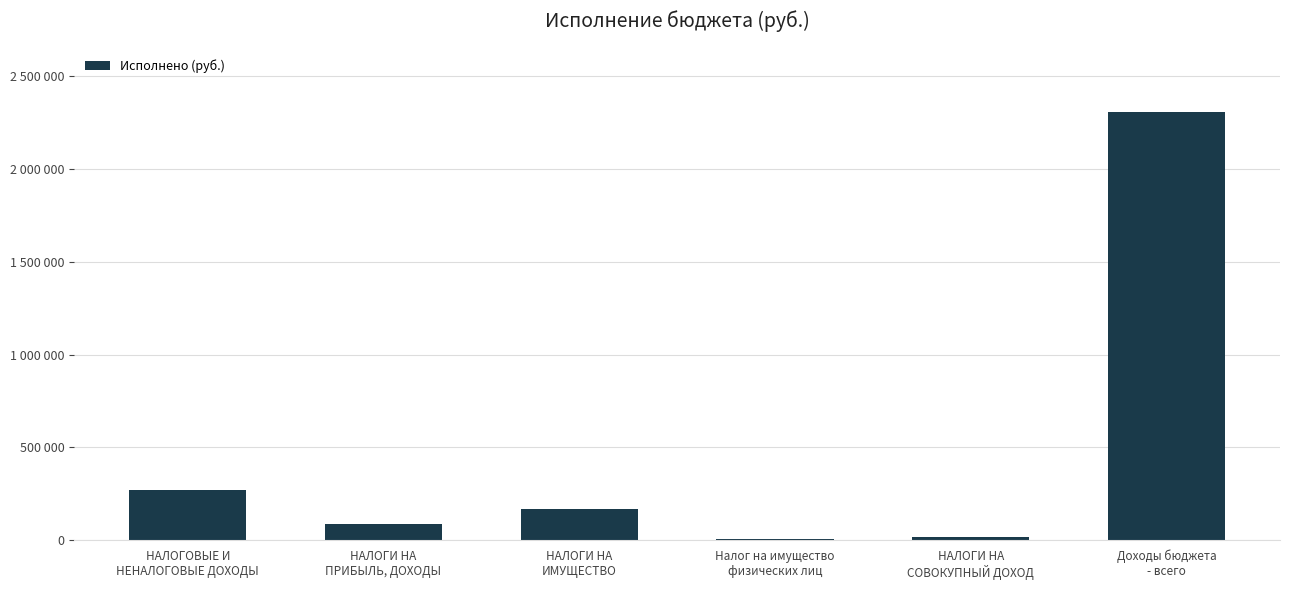

Are the bars horizontal?

No